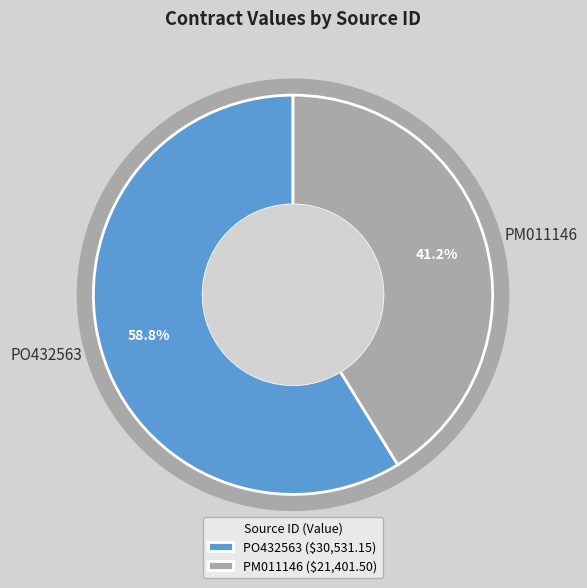

Rank the categories by value from lowest to highest.

PM011146, PO432563